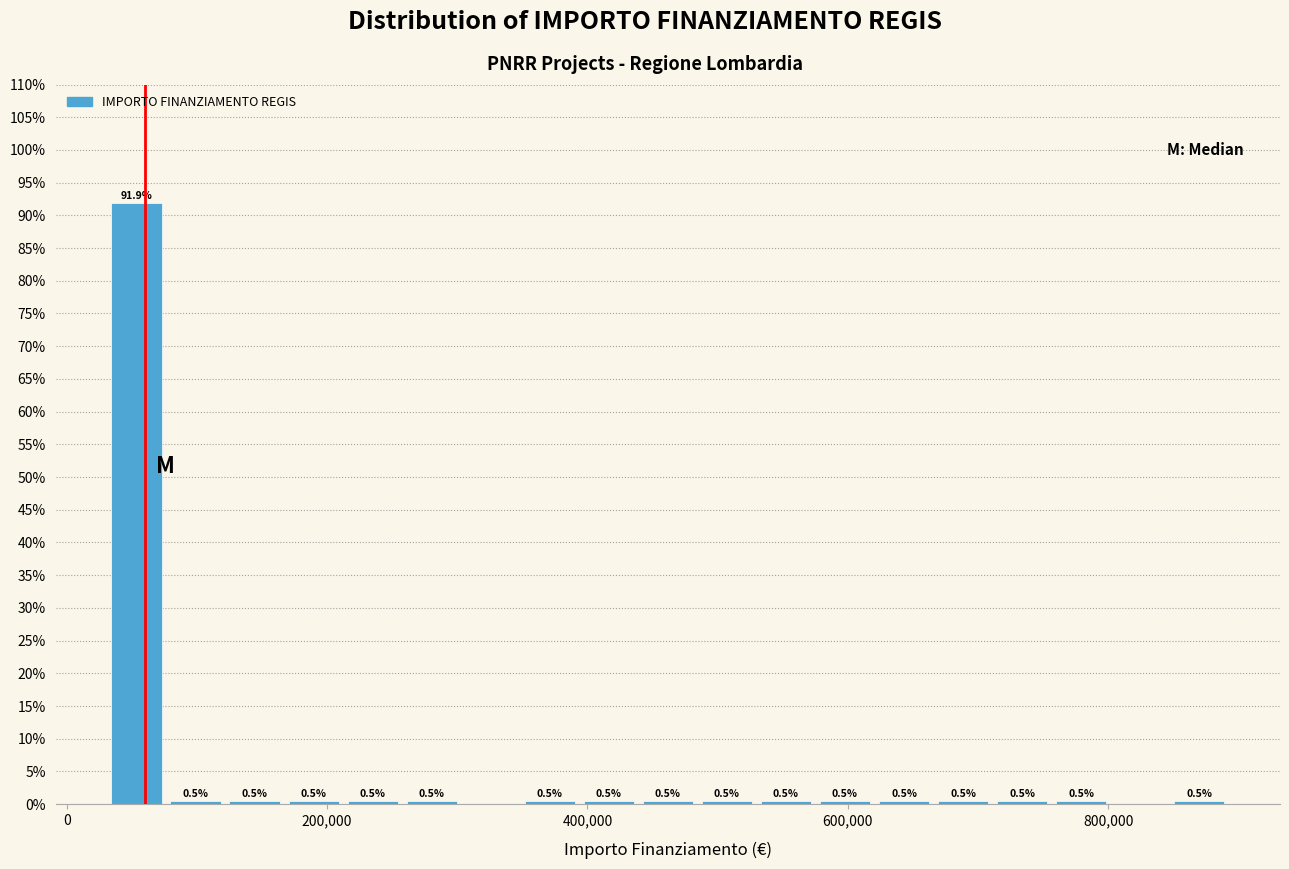

Read against the x-axis, roughly where is the centre of the tallest bar?

60000